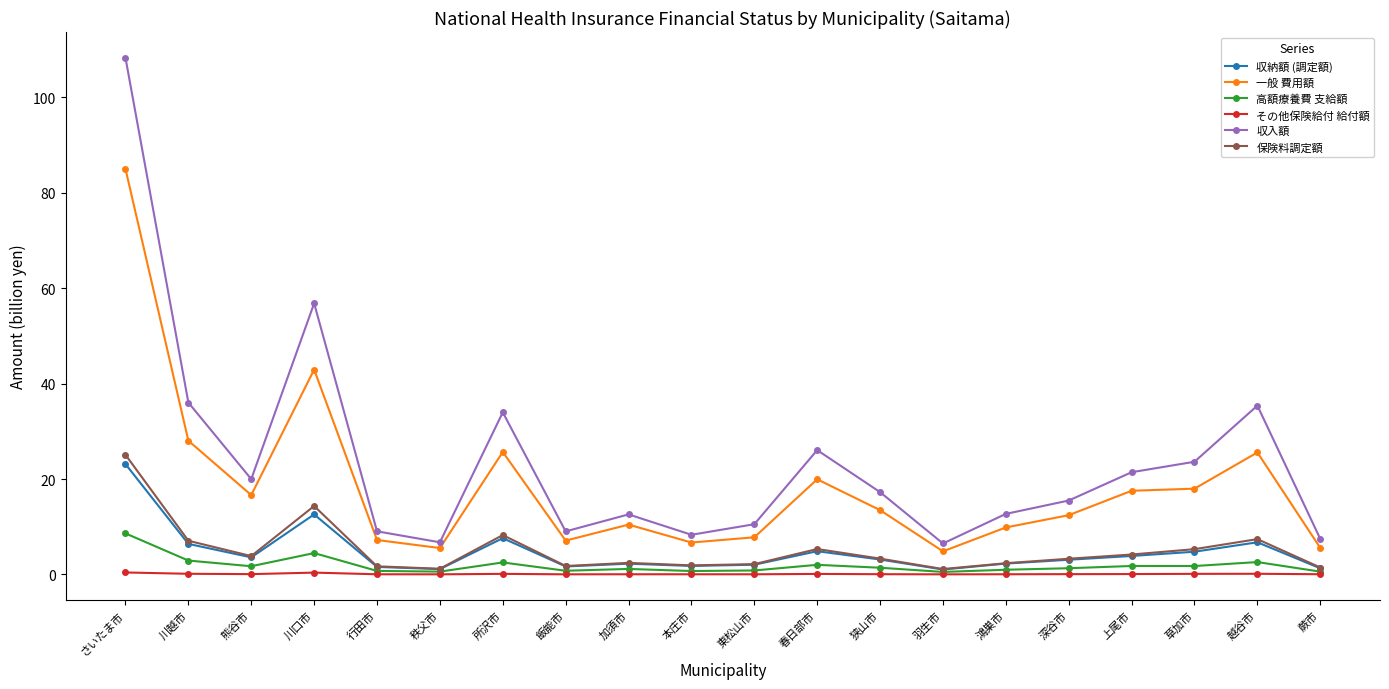

Does the chart display data point markers on the line(s)?

Yes